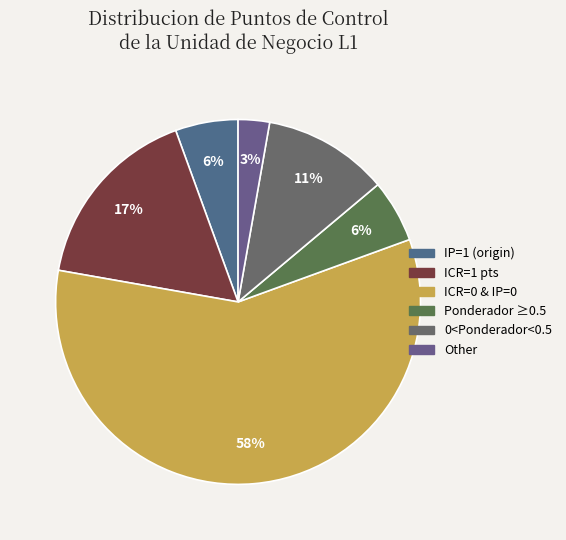

Count the number of slices in the pie.

6